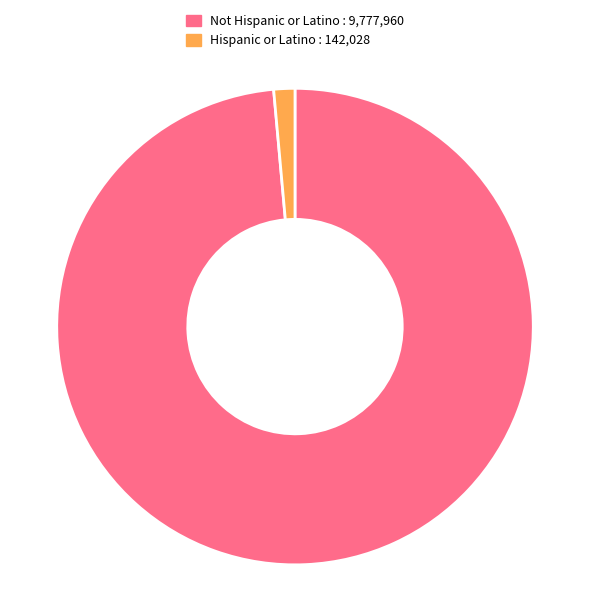

Do Not Hispanic or Latino : 9,777,960 and Hispanic or Latino : 142,028 together represent more than half of the pie?

Yes